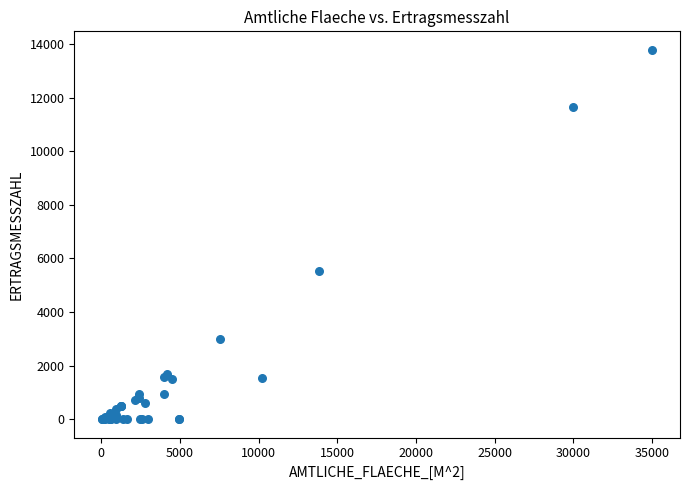

What Y value in the scatter plot is closest to 6895?

5526